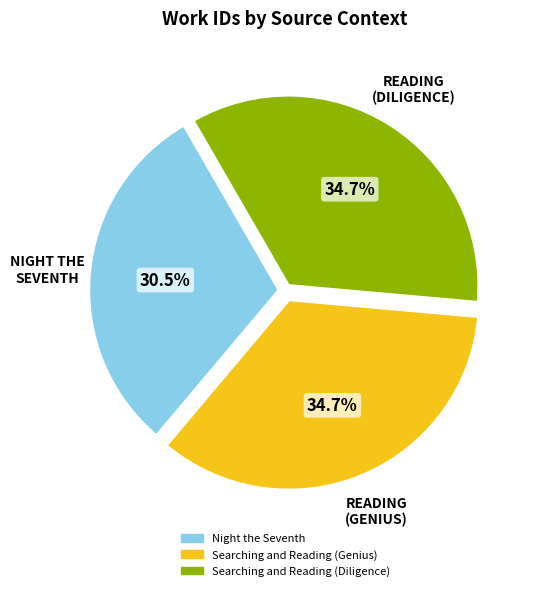

Approximately how many times larger is the value at Searching and Reading (Diligence) compared to Searching and Reading (Genius)?

1.0